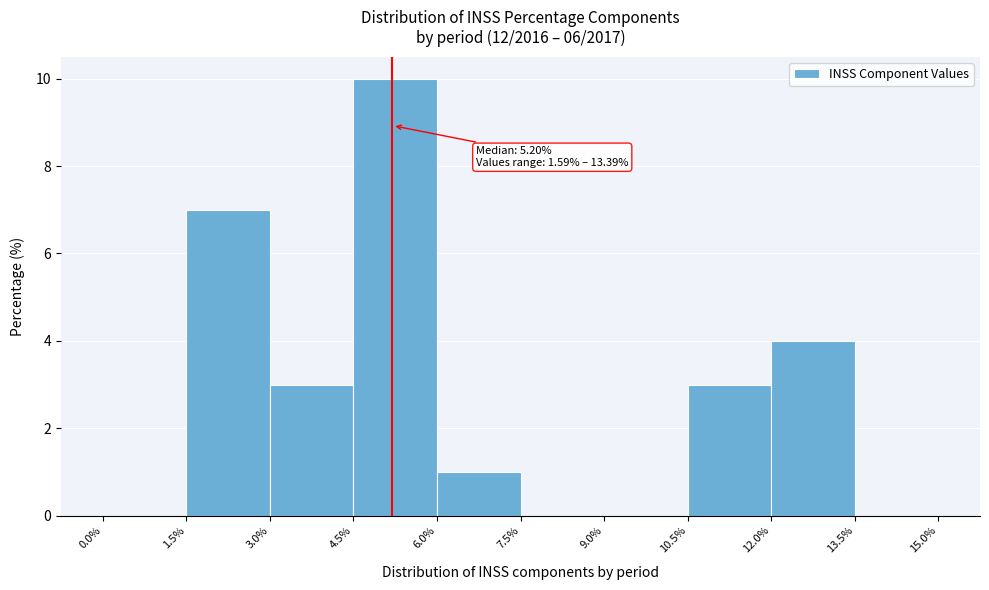

Over which range of the x-axis is the bar tallest?

4.5% to 6.0%